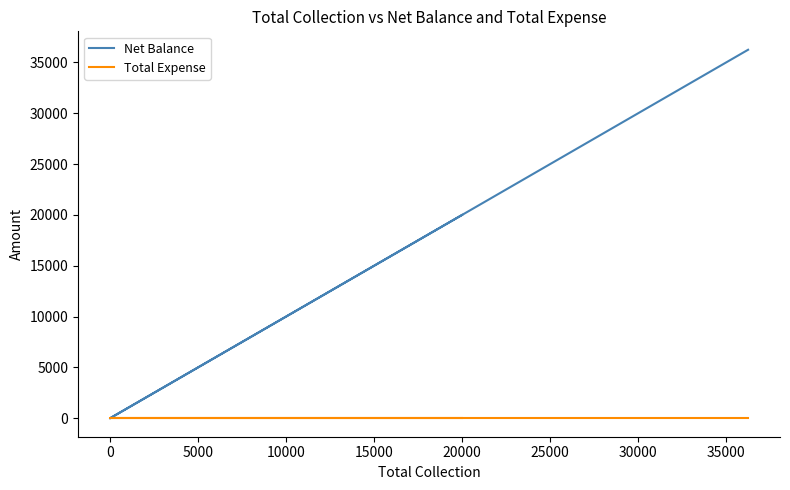

True or false: Net Balance and Total Expense intersect in this chart.

False